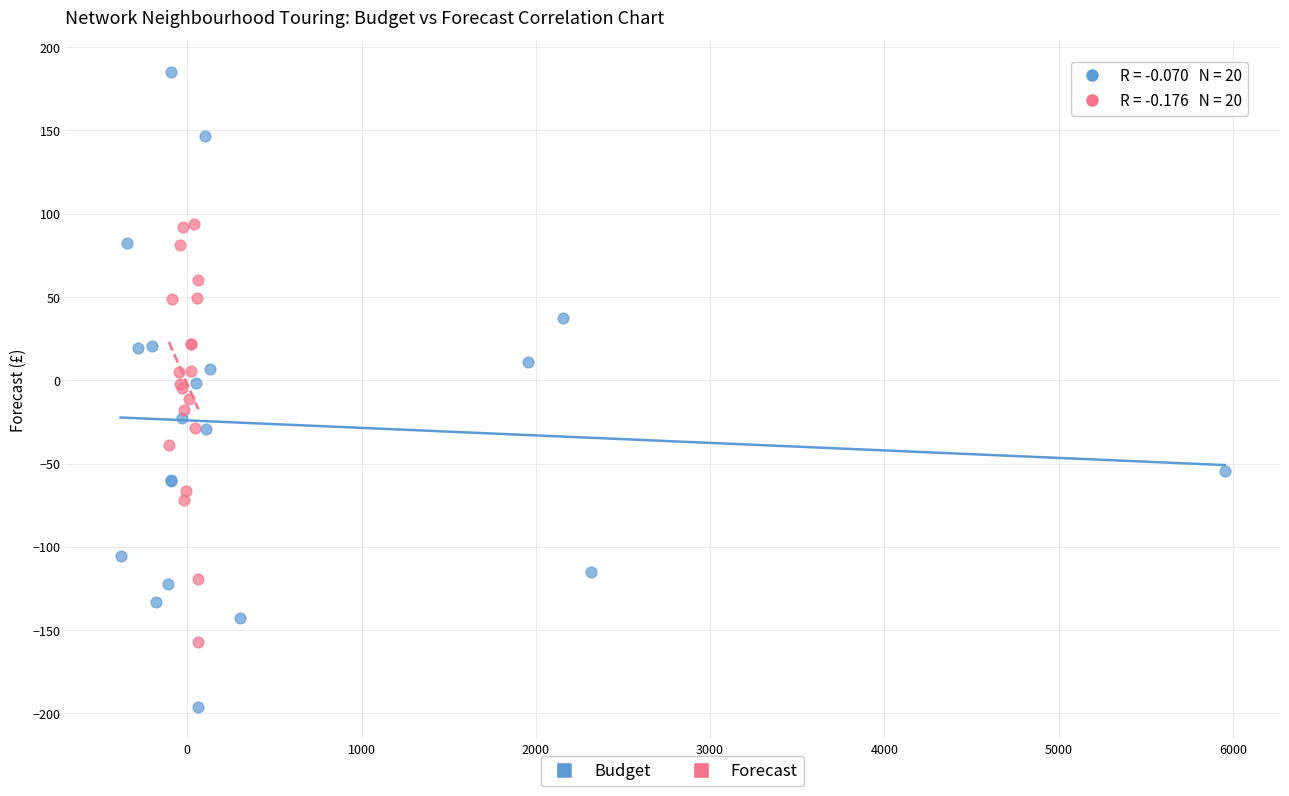

Which series reaches the maximum Y coordinate?

Budget